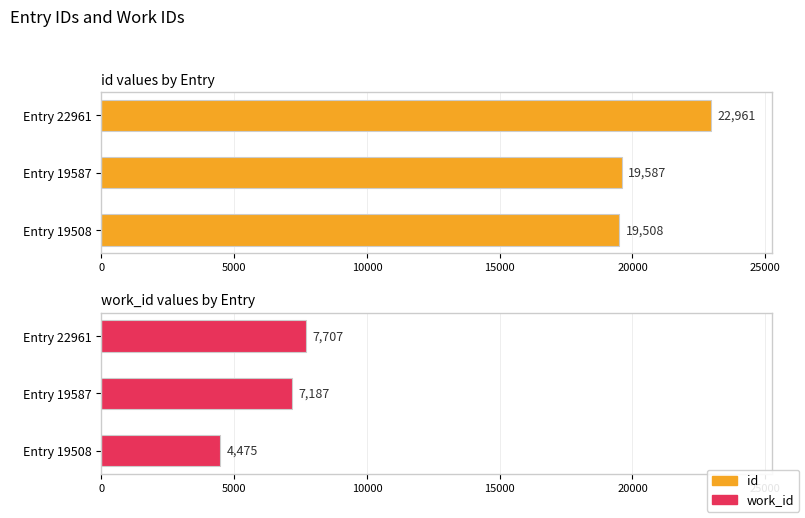

How many distinct data groups are displayed?

2